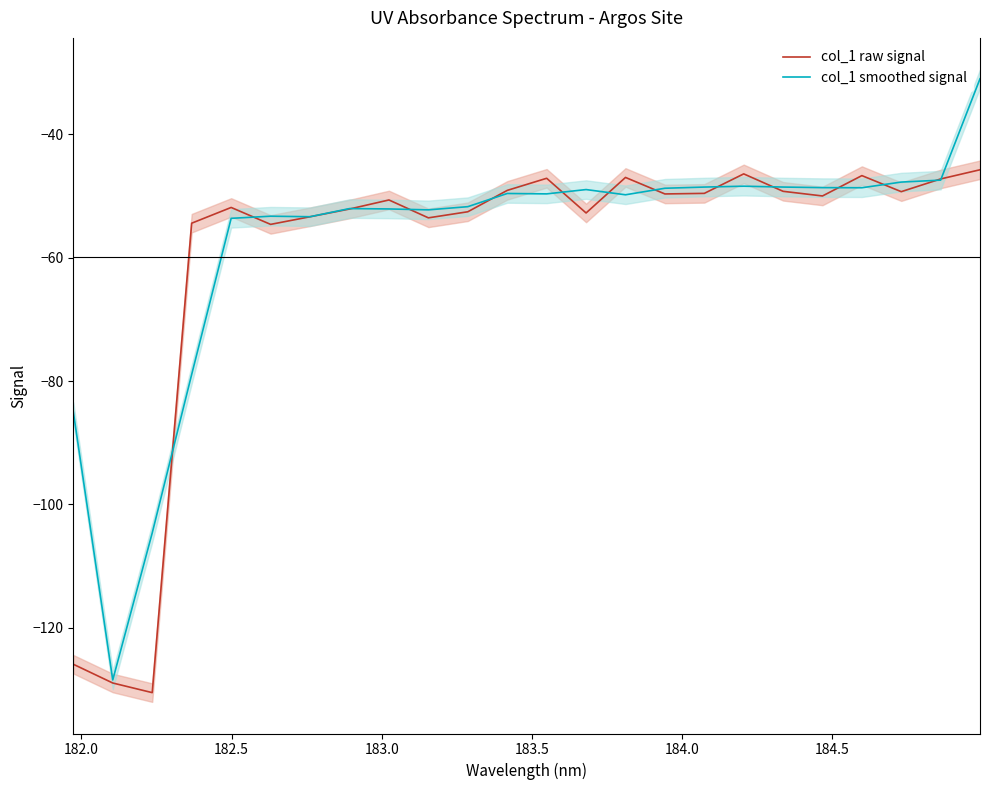

How many values in the col_1 raw signal series exceed -49?

6